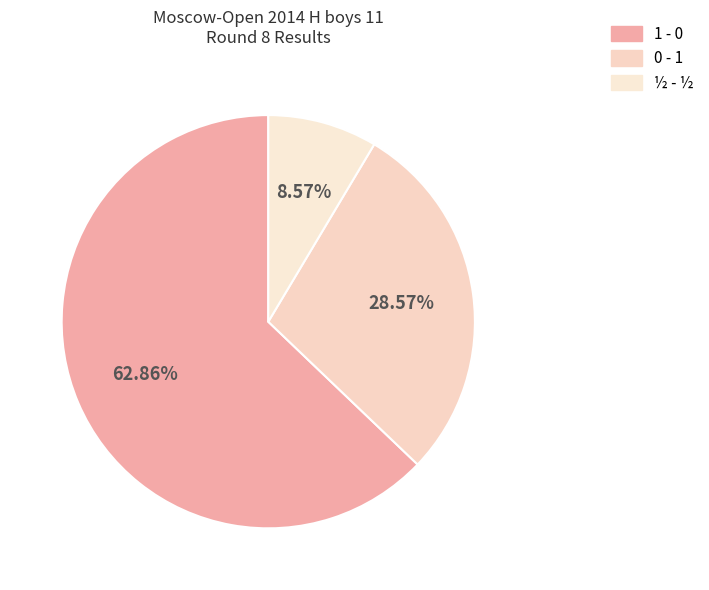

To the nearest percent, what portion does 1 - 0 represent?

63%